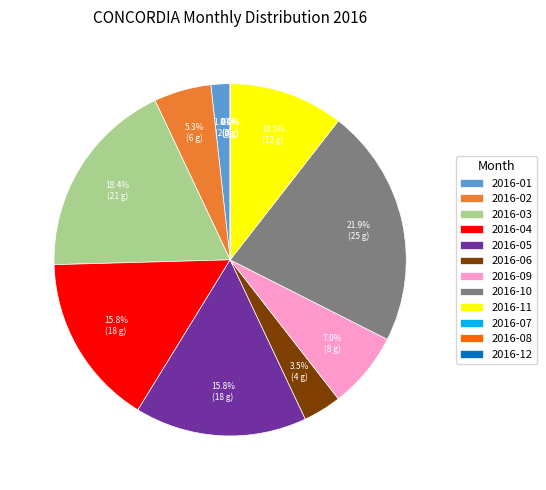

What is the ratio of the value at 2016-09 to the value at 2016-03?

0.4